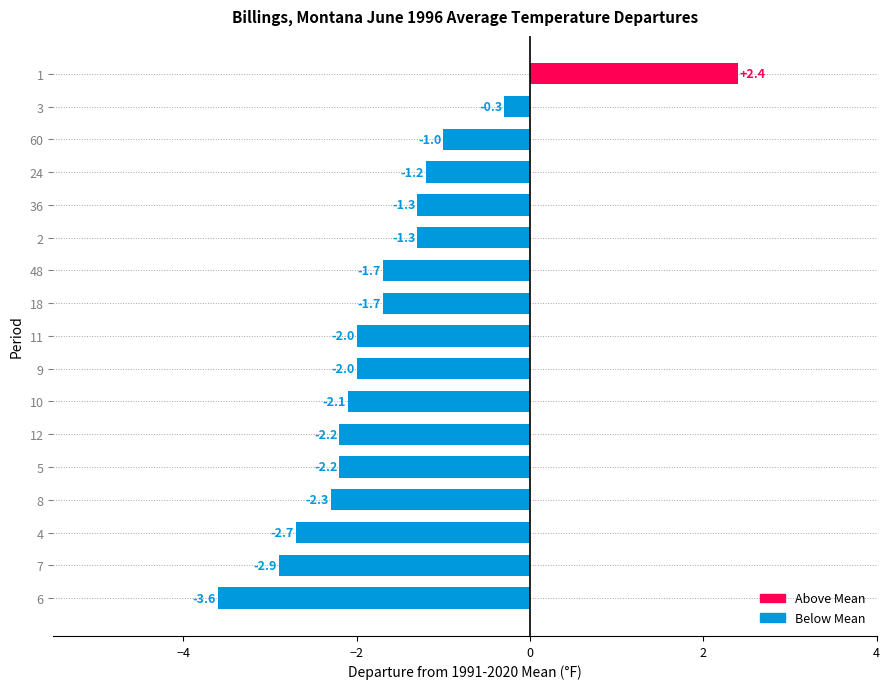

Read the value at 9.

-2.0